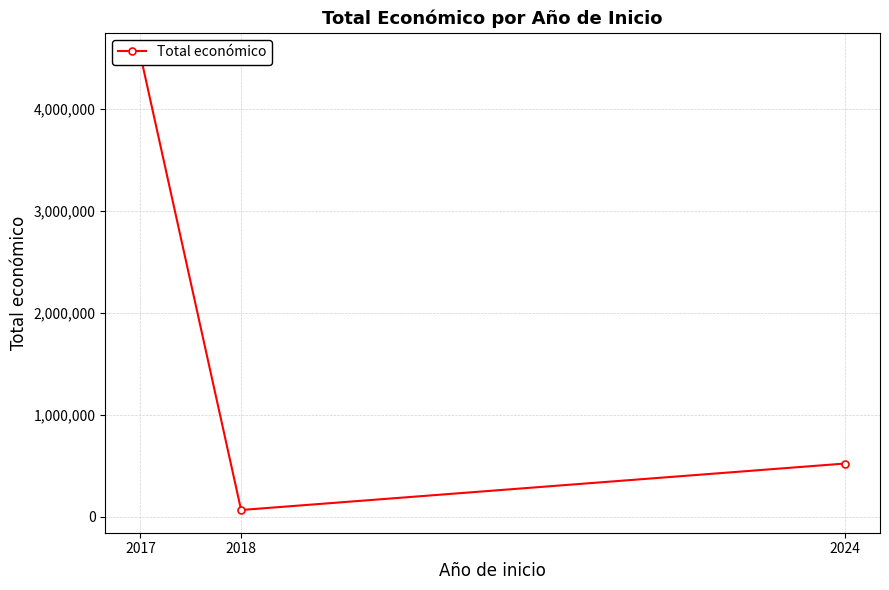

List the labels in order of value, smallest first.

2018, 2024, 2017